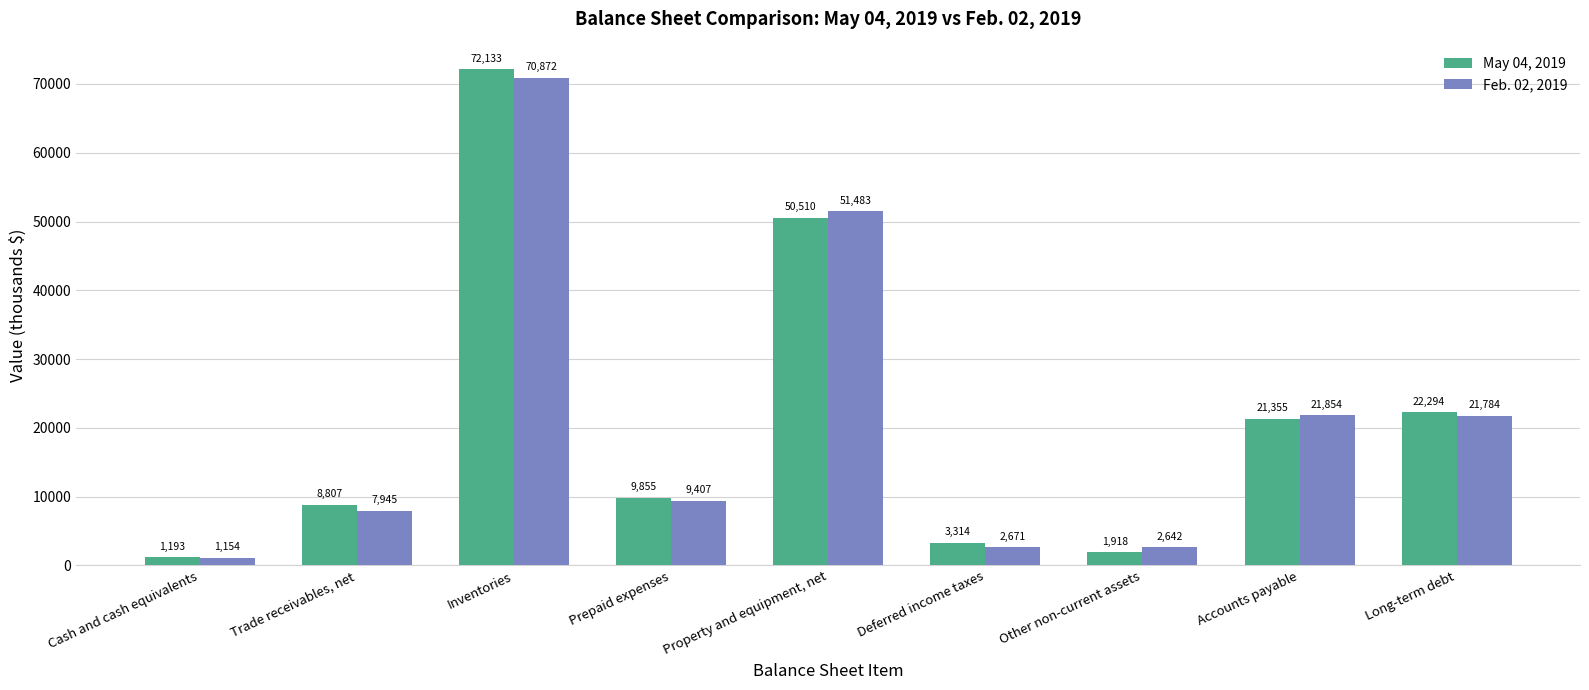

What is the difference between the second highest and minimum values in the Feb. 02, 2019 series?

50329